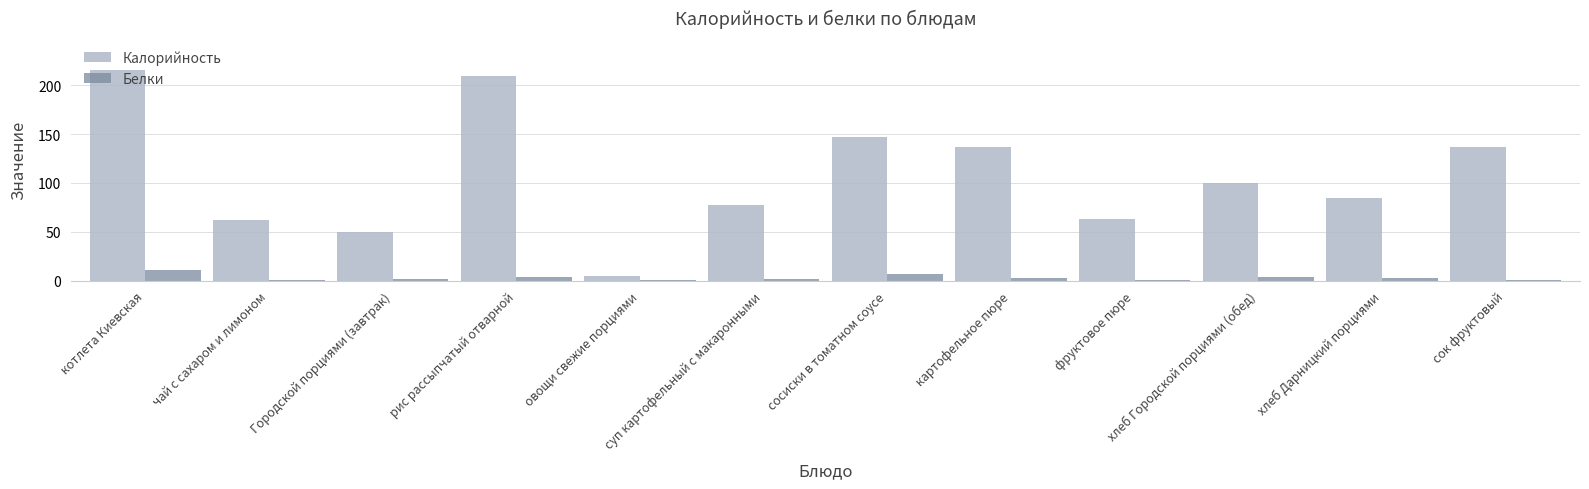

What is the approximate value of Белки at Городской порциями (завтрак)?

1.6